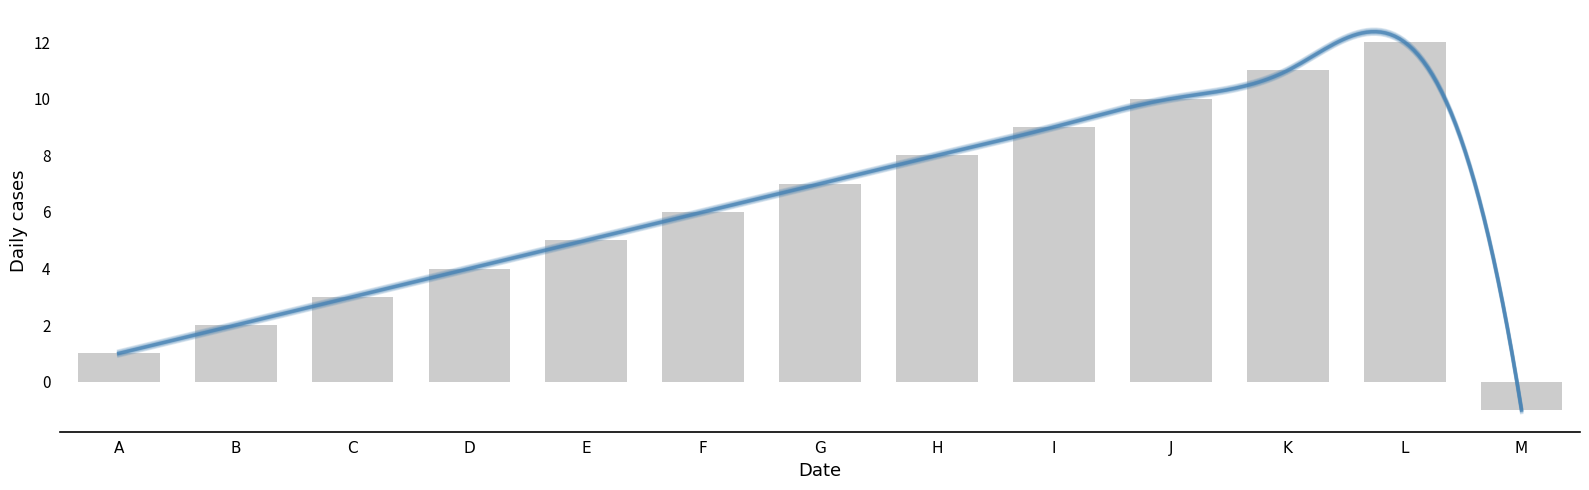

Which category has the lowest value across all series?

M